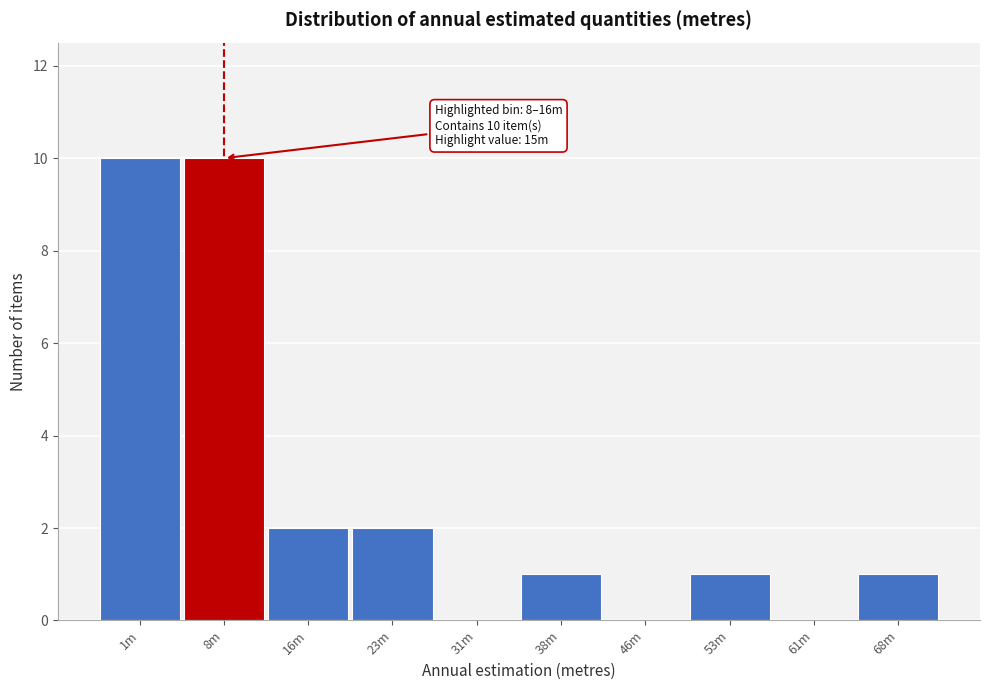

Reading right to left, extract all data points from this chart.

68m=1	61m=0	53m=1	46m=0	38m=1	31m=0	23m=2	16m=2	8m=10	1m=10